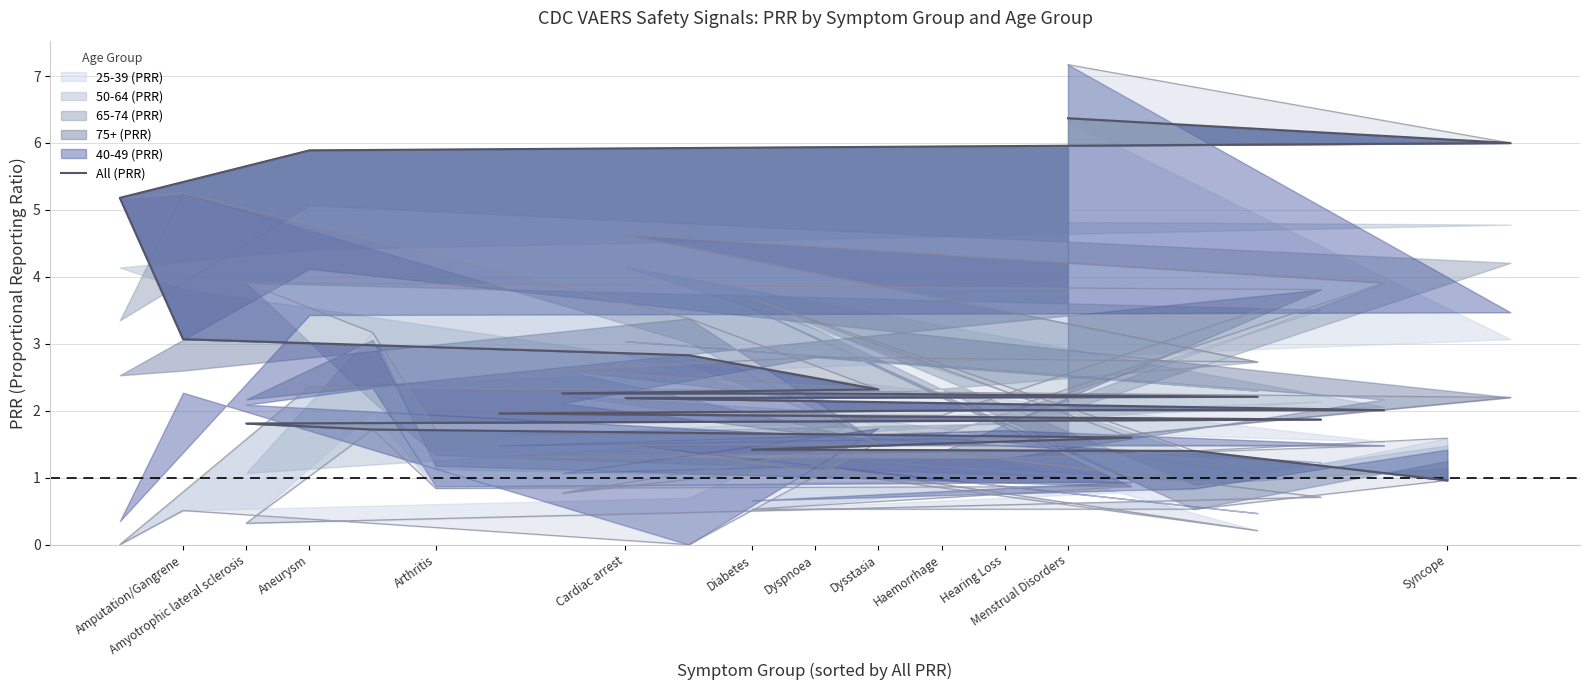

Reading left to right, what are all the values shown in this chart?

1.0	1.4	1.4	1.6	1.7	1.7	1.8	1.9	1.9	2.0	2.0	2.0	2.2	2.2	2.3	2.3	2.3	2.8	3.1	5.2	5.9	6.0	6.4